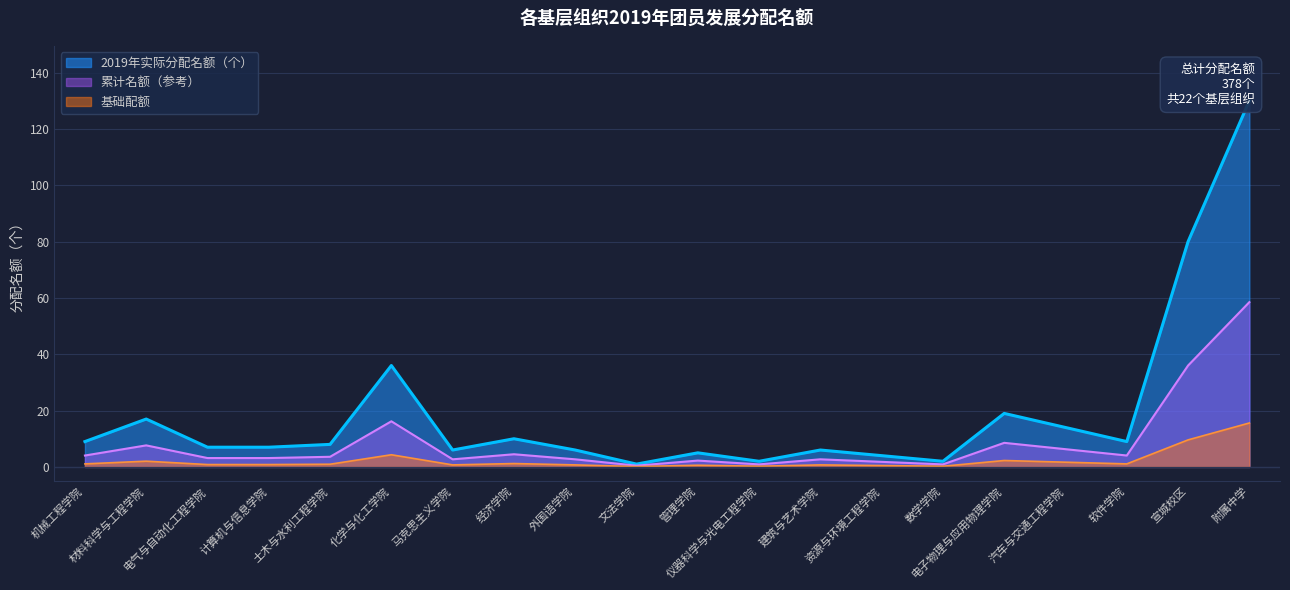

What is the sum of the values at 经济学院 and 土木与水利工程学院?

18